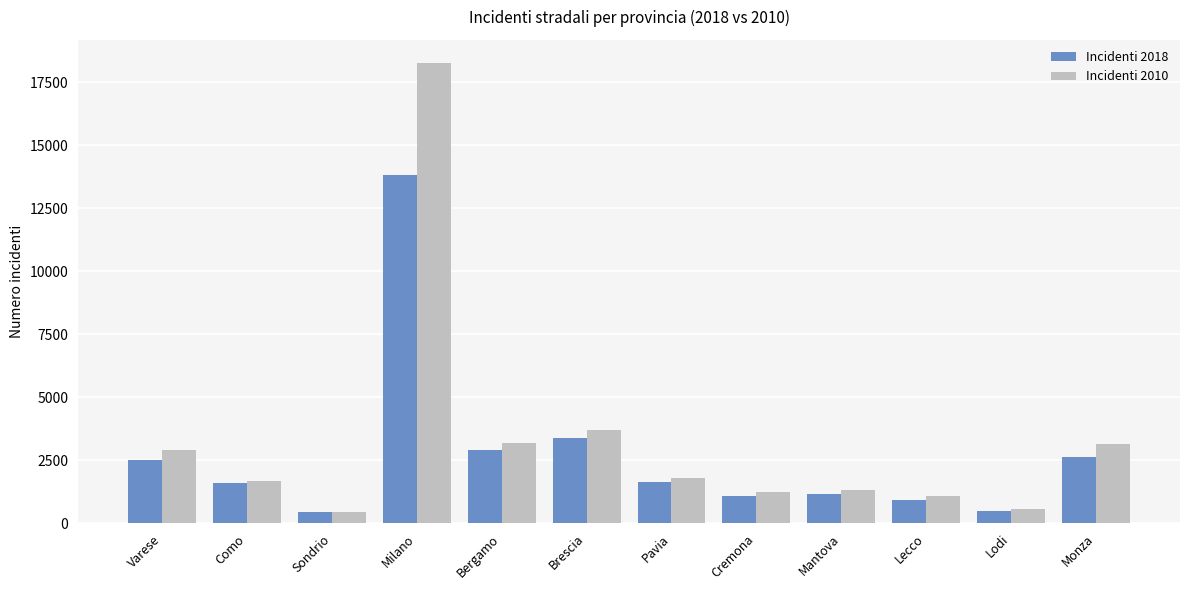

What position from the left is Sondrio?

3